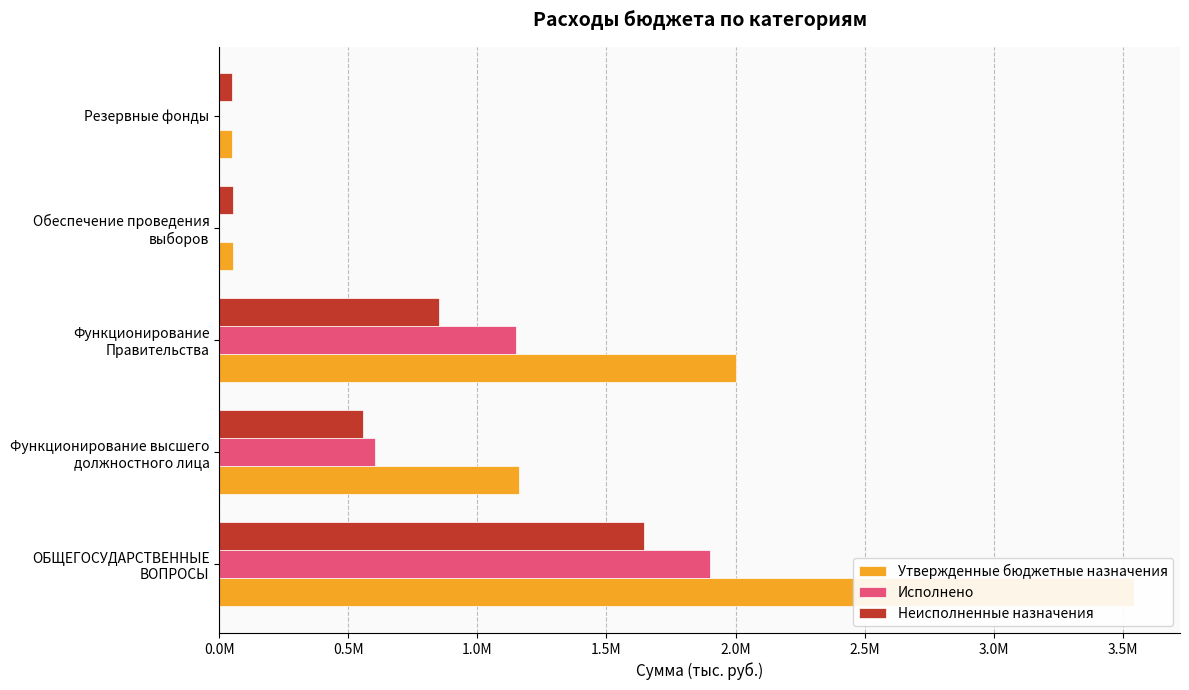

Are the bars horizontal?

Yes